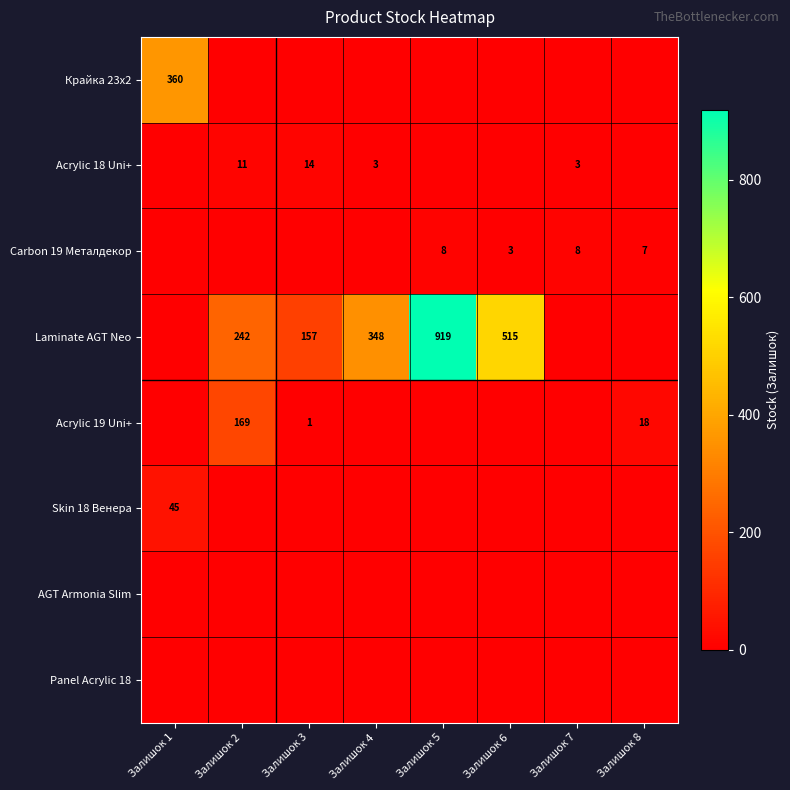

True or false: Acrylic 18 Uni+ has a value of 1 at Залишок 4.

False